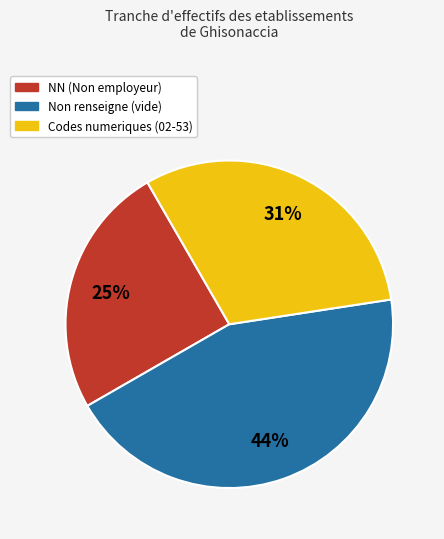

Is there any slice that represents more than half of the pie?

No